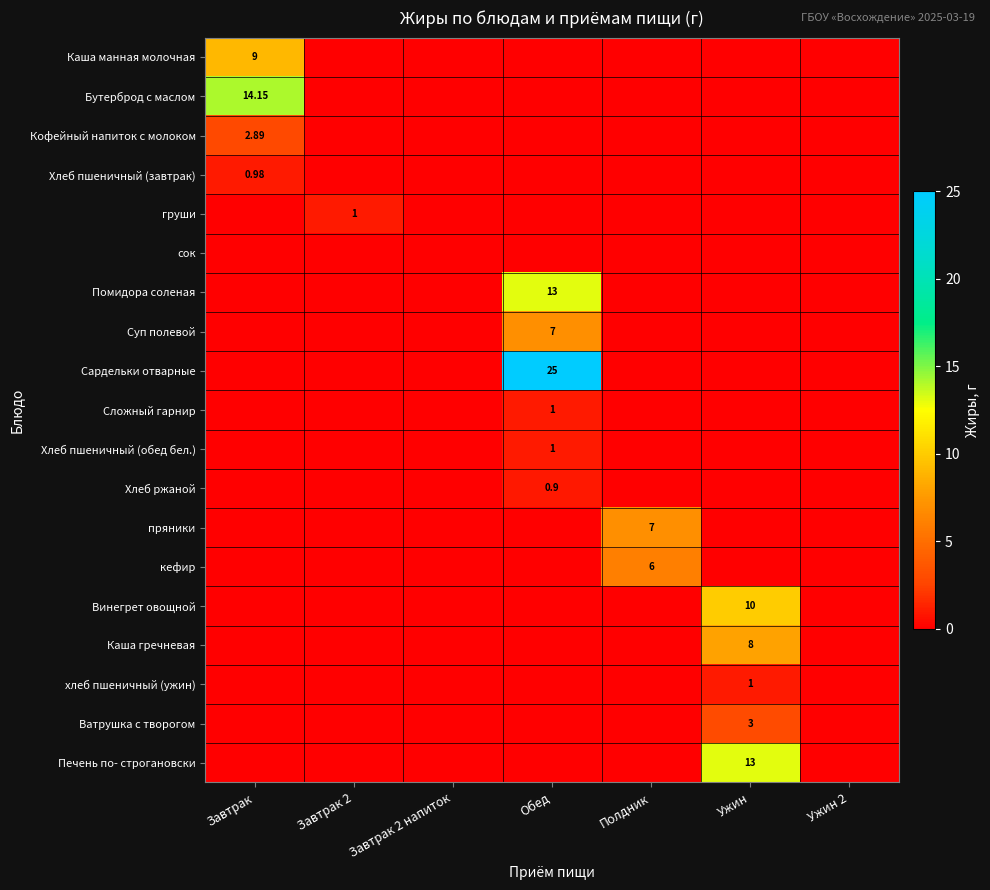

Is the value of Сложный гарнир at Обед greater than the value of Каша гречневая at Ужин?

No